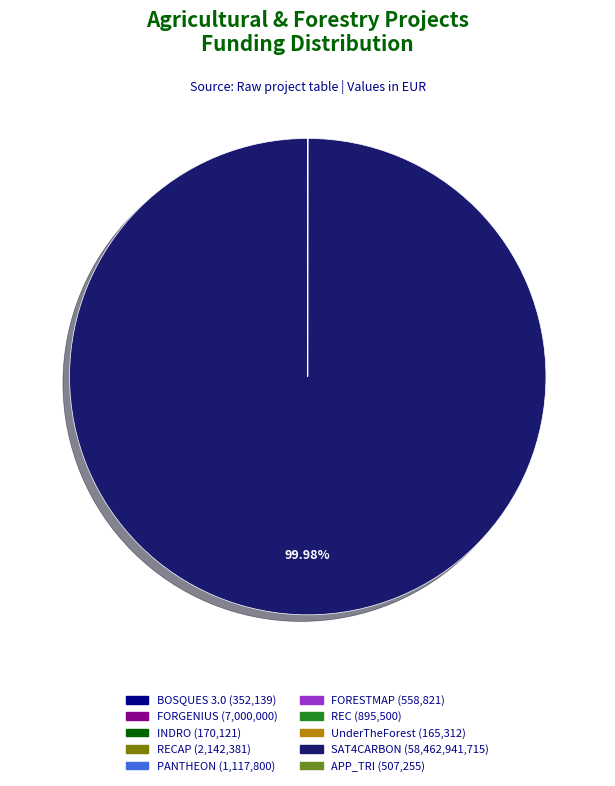

Does any single category account for the majority?

Yes